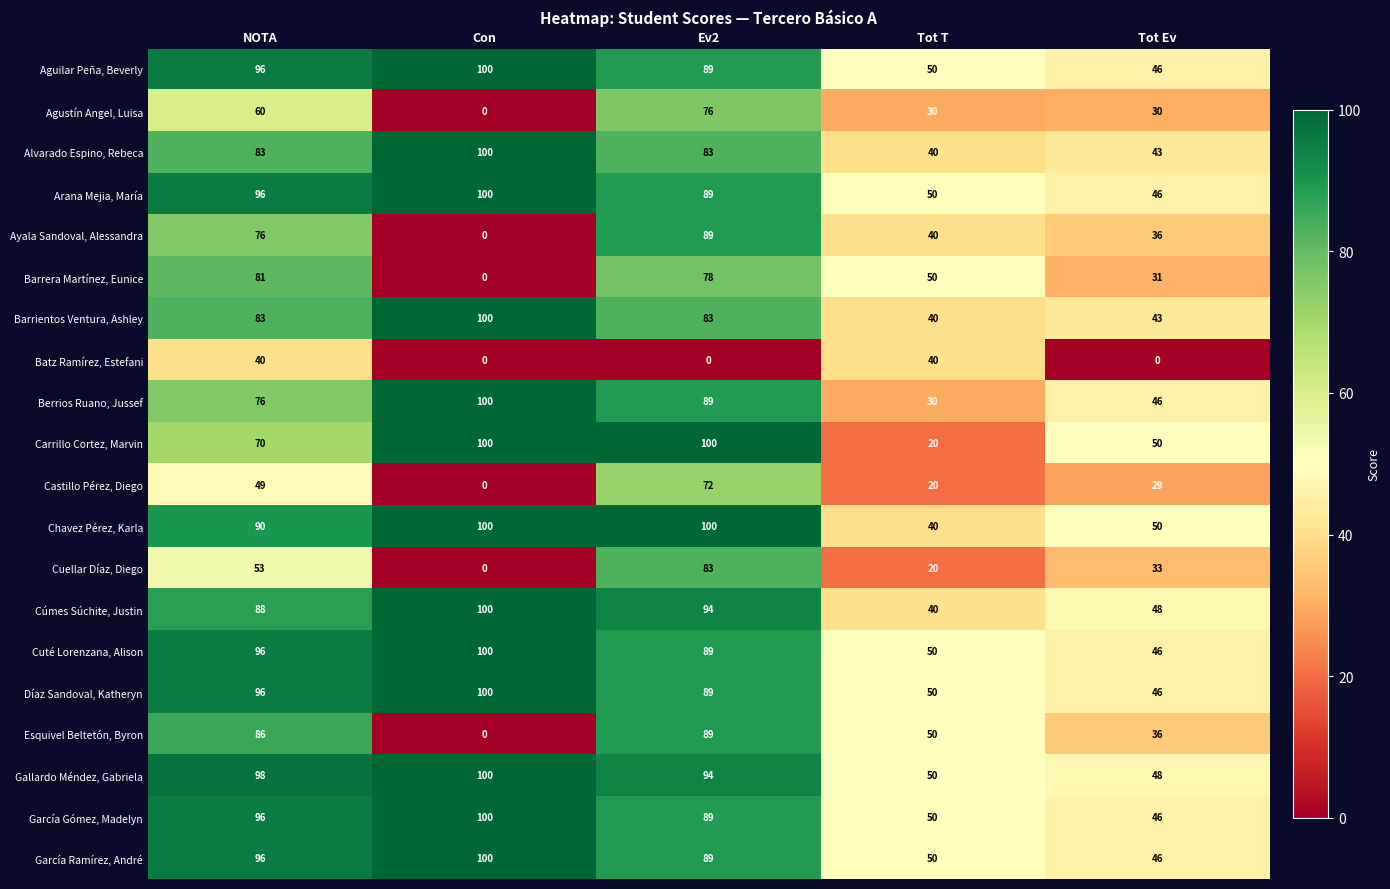

Rank the categories by Esquivel Beltetón, Byron value from lowest to highest.

Con, Tot Ev, Tot T, NOTA, Ev2